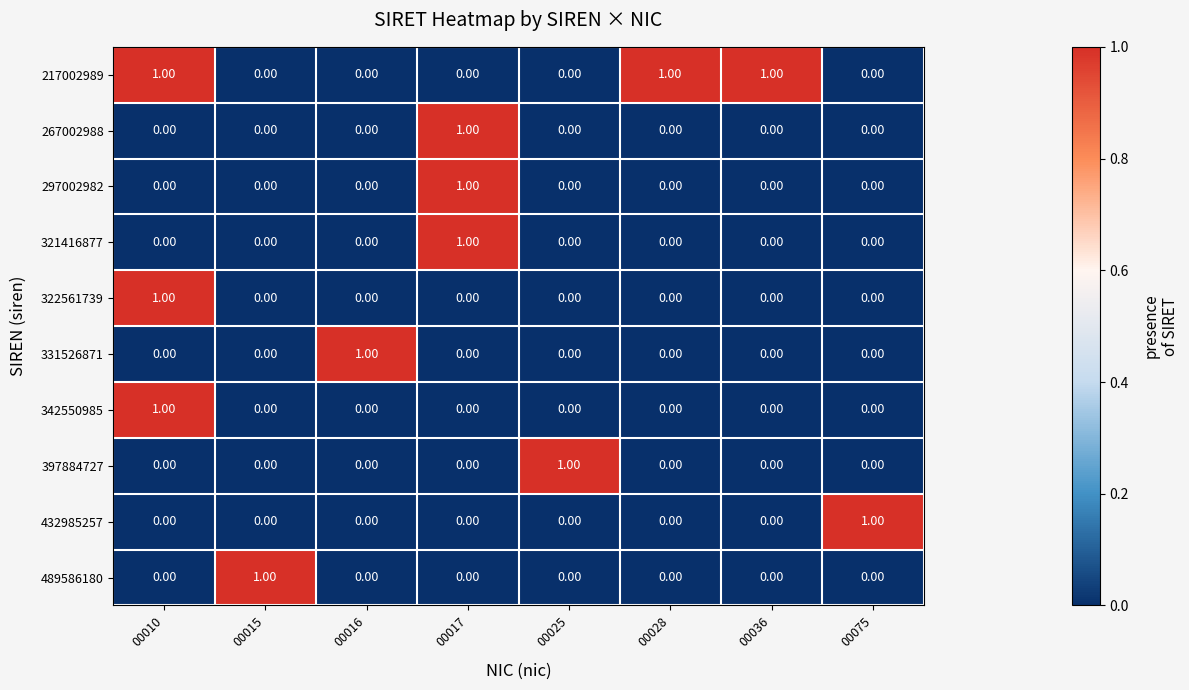

At how many categories does at least one series exceed 0?

8